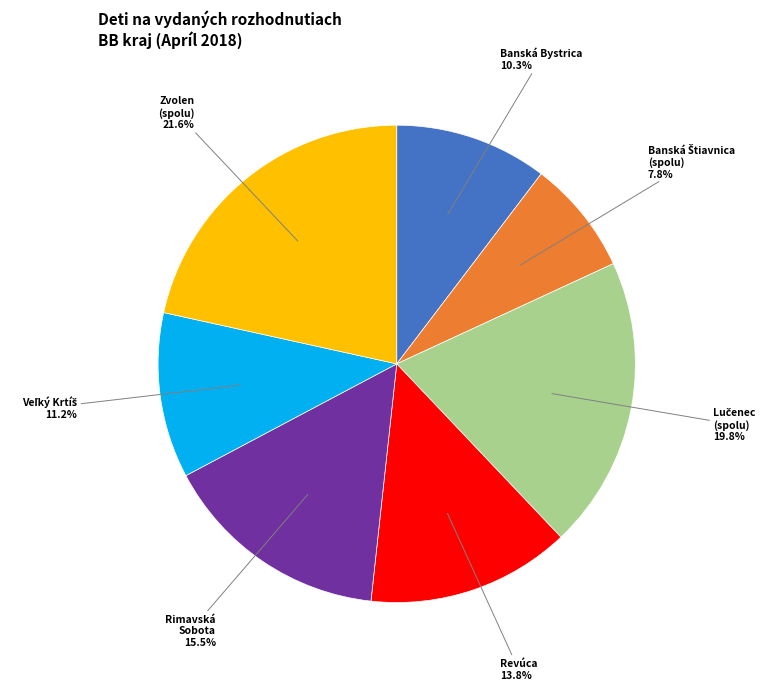

Is there a majority slice in this chart?

No